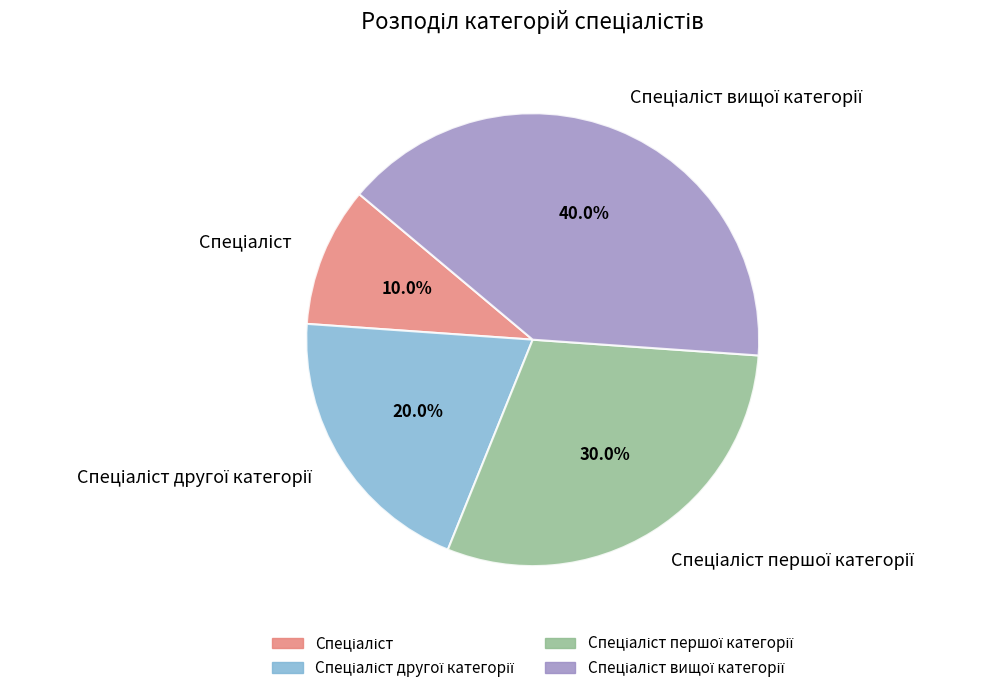

Is there a majority slice in this chart?

No